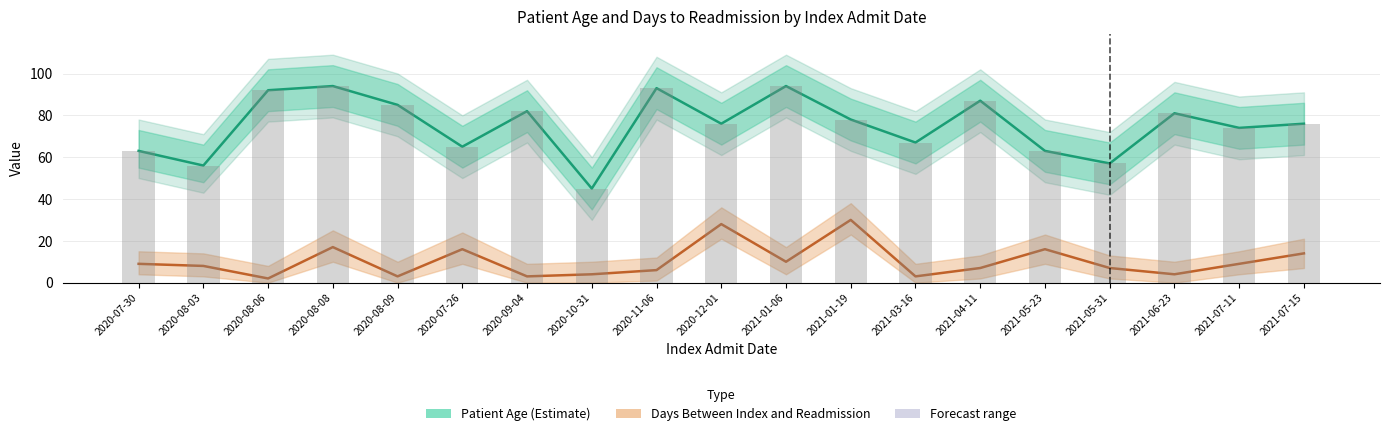

Reading right to left, list all the values displayed in this chart.

Patient Age: 76	74	81	57	63	87	67	78	94	76	93	45	82	65	85	94	92	56	63
Days Between Index and Readmission: 14	9	4	7	16	7	3	30	10	28	6	4	3	16	3	17	2	8	9